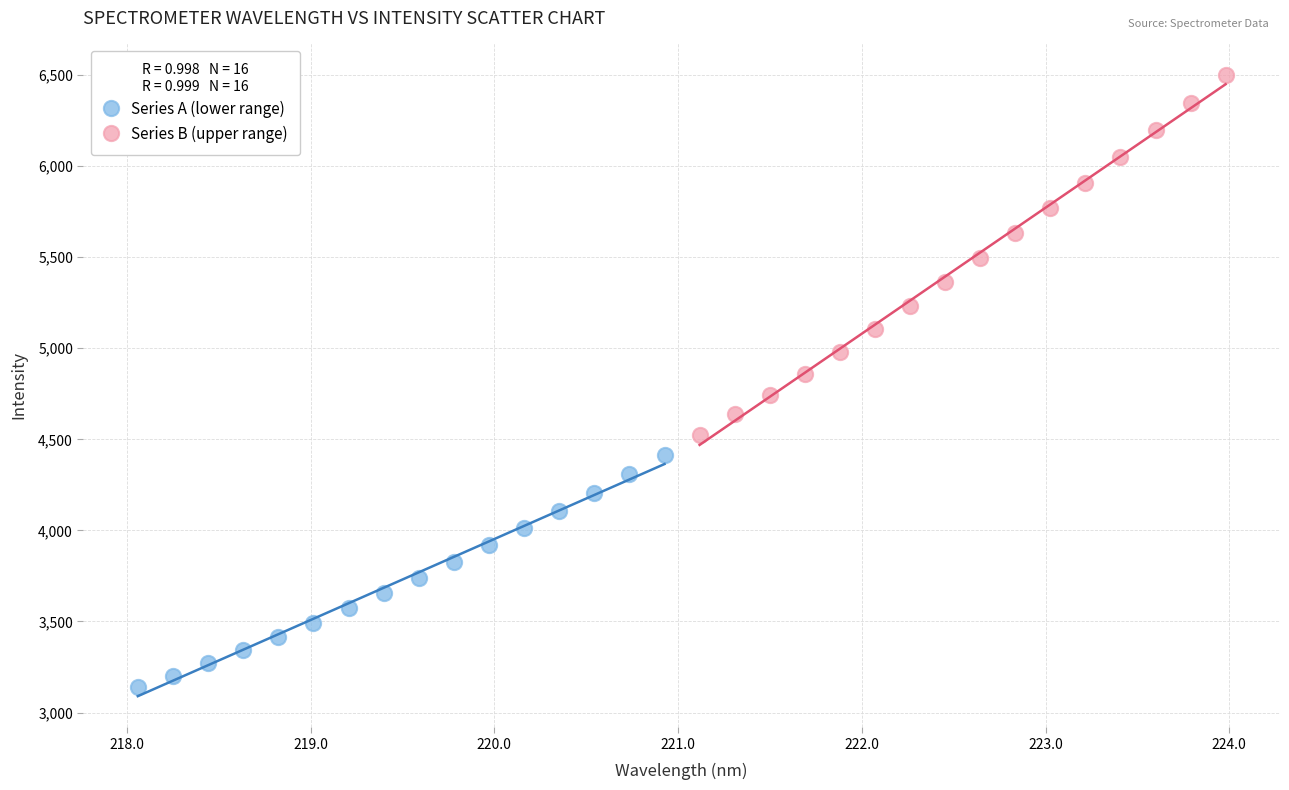

Which series contains the lowest Y value?

Series A (lower range)